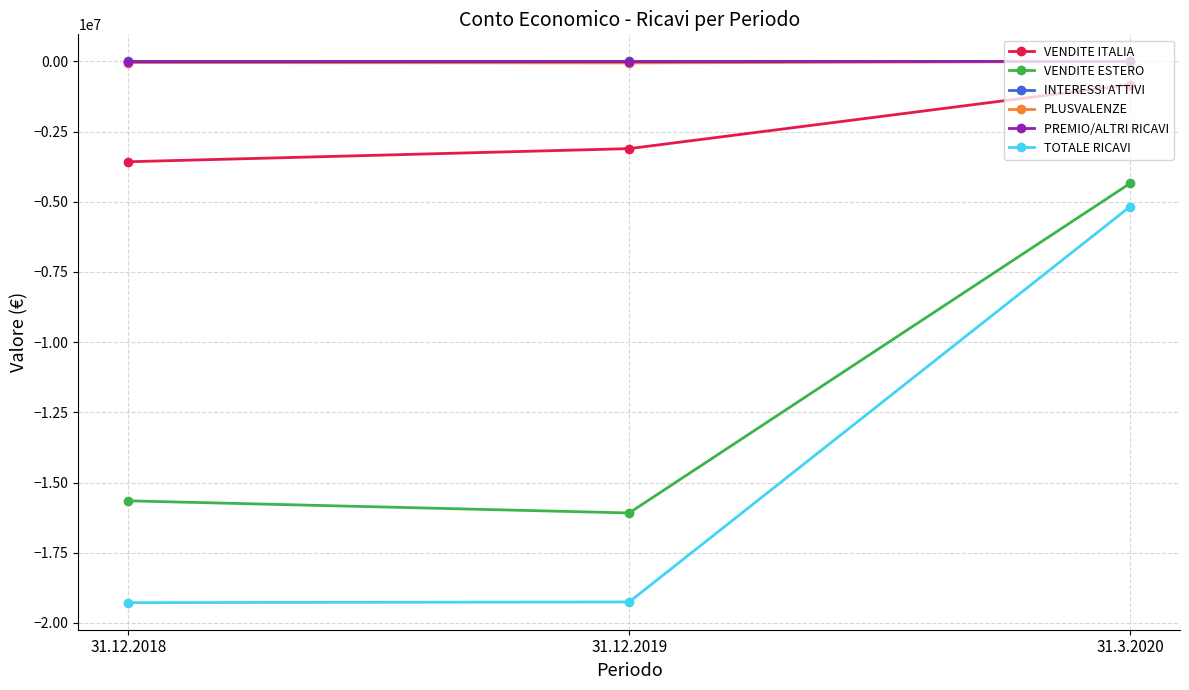

At which category is the sum across all series the highest?

31.3.2020